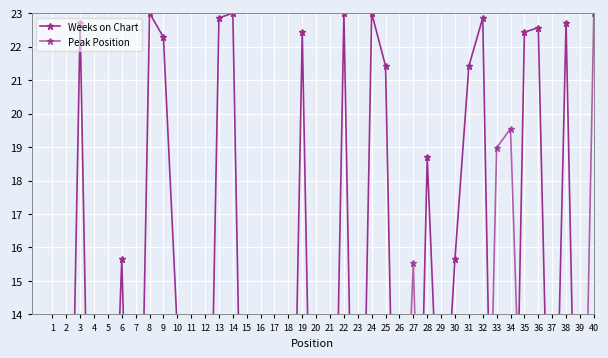

How many intersections are there between Weeks on Chart and Peak Position?

21